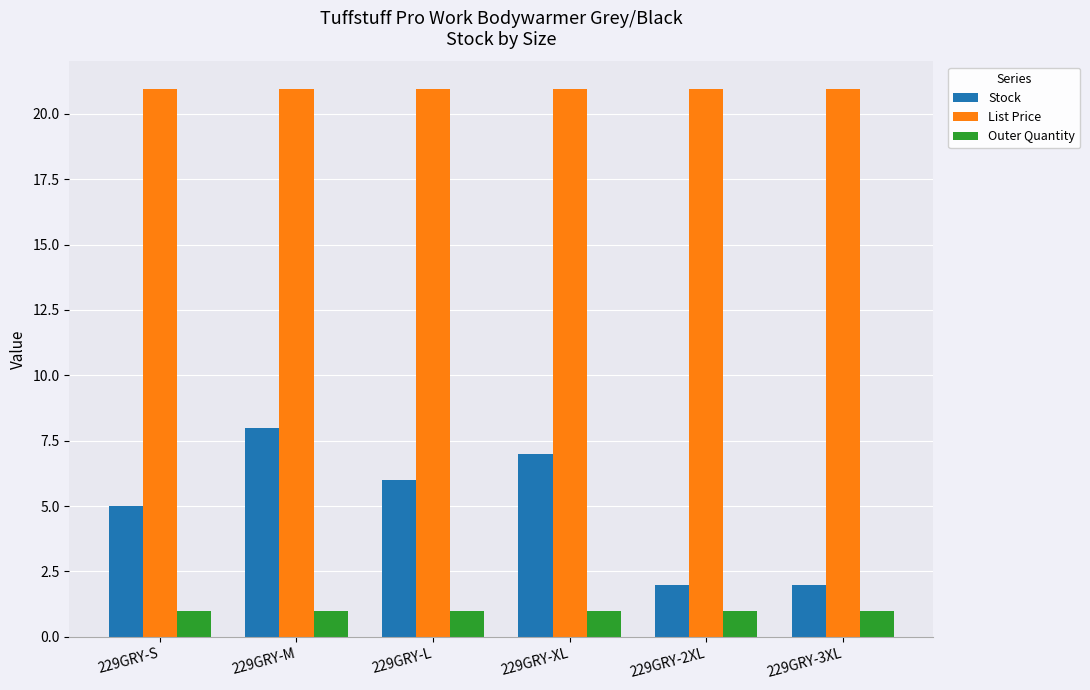

The Outer Quantity series shows 1.0 at 229GRY-L. True or false?

True